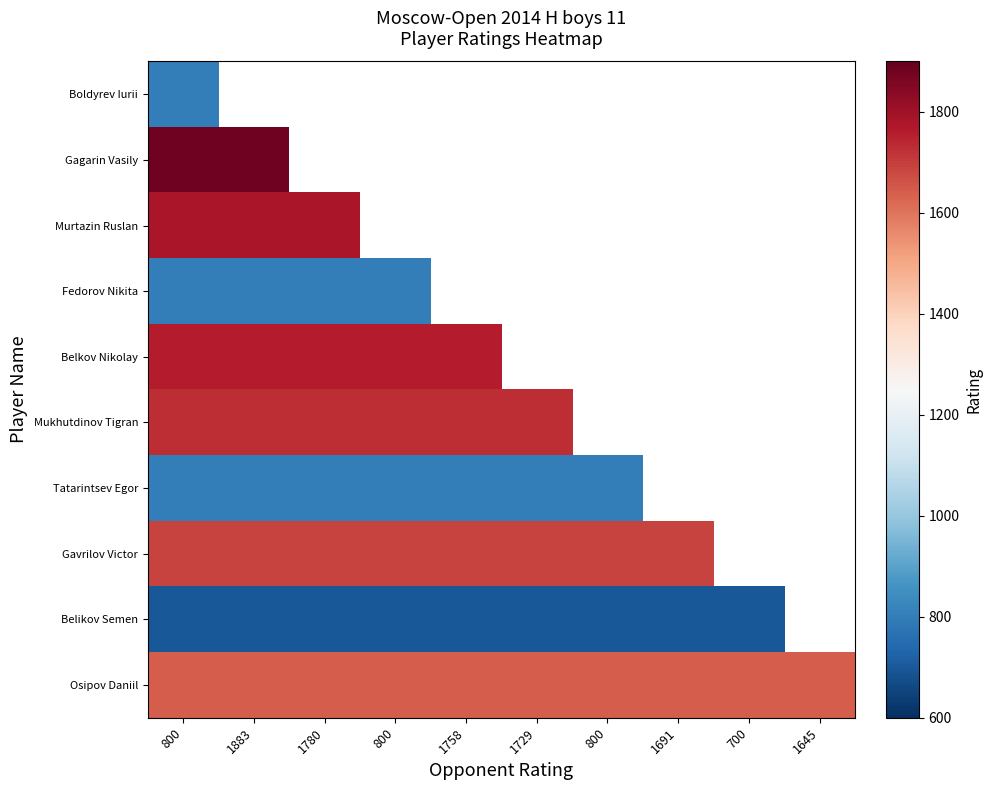

Which label corresponds to the smallest value in the chart?

800